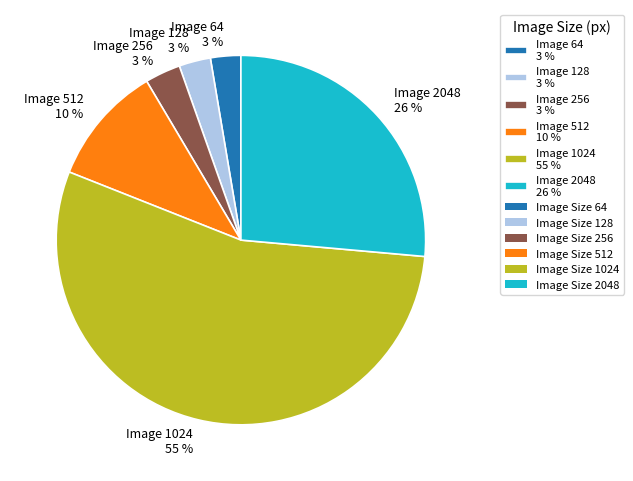

How many slices are in this pie chart?

6